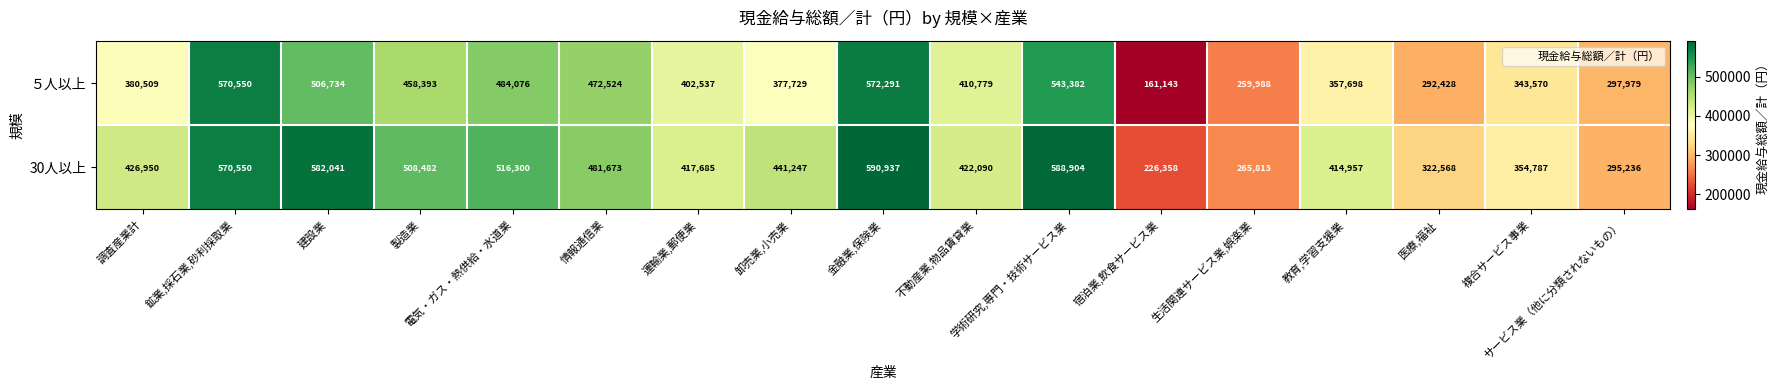

Rank the series by their average value, from lowest to highest.

５人以上, 30人以上